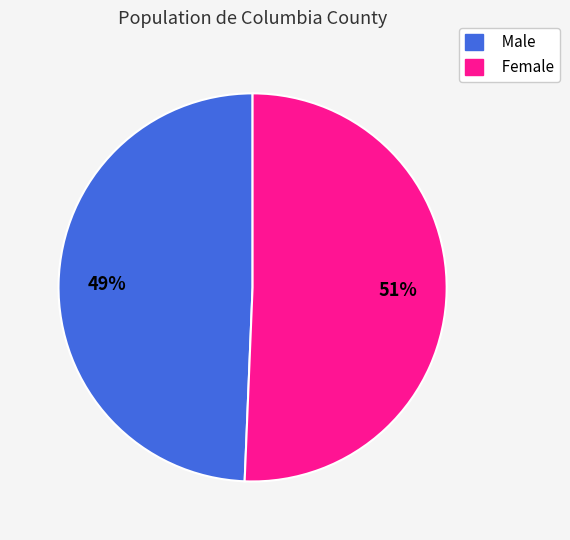

Count the number of slices in the pie.

2